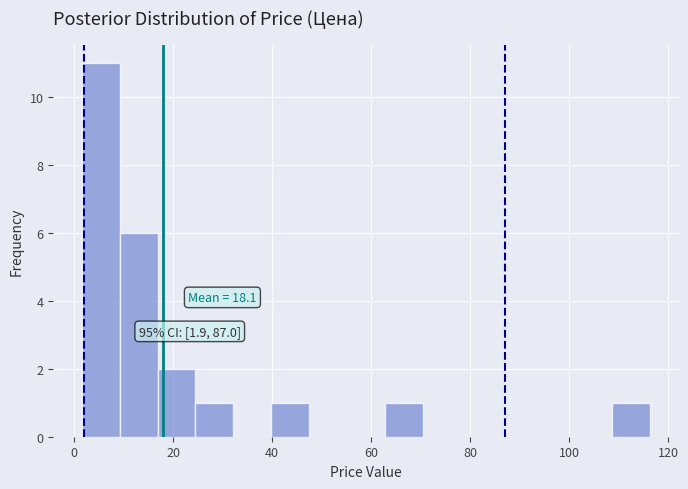

Around what value on the x-axis is the tallest bar? Give the approximate position of its centre, as read against the axis.

6